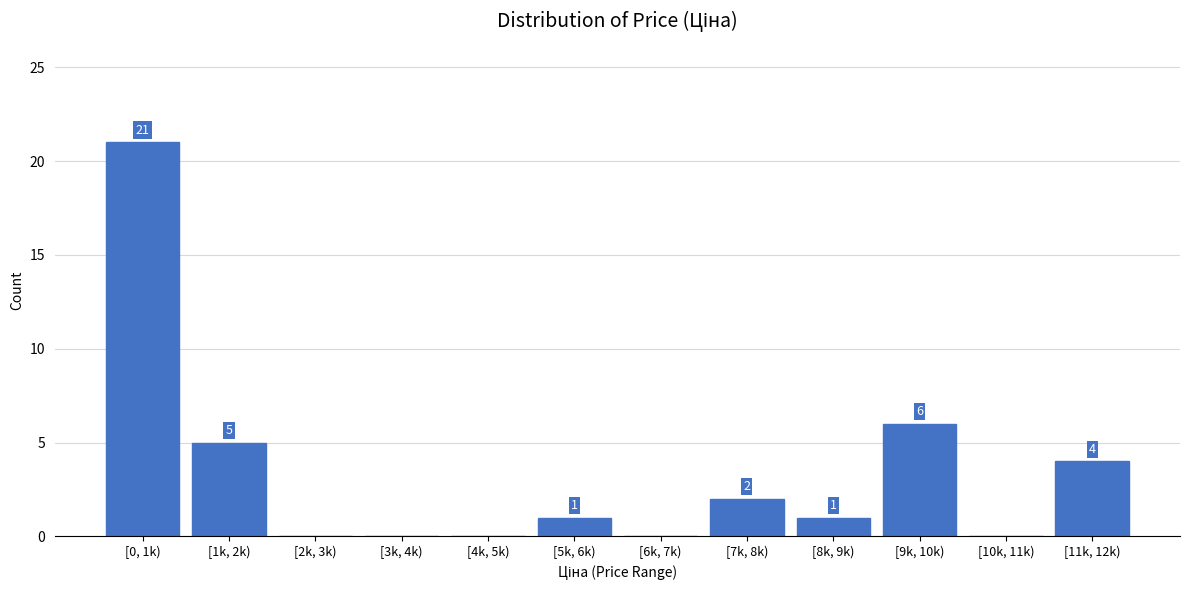

Reading right to left, list all the values displayed in this chart.

[11k, 12k)=4	[10k, 11k)=0	[9k, 10k)=6	[8k, 9k)=1	[7k, 8k)=2	[6k, 7k)=0	[5k, 6k)=1	[4k, 5k)=0	[3k, 4k)=0	[2k, 3k)=0	[1k, 2k)=5	[0, 1k)=21